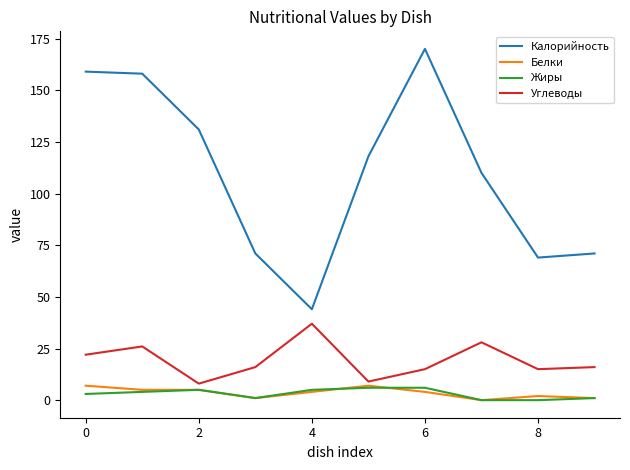

What are all the series names shown in the legend?

Калорийность, Белки, Жиры, Углеводы